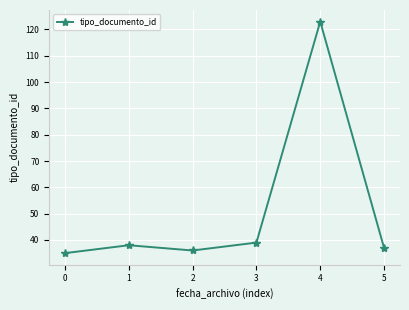

What is the difference between the maximum and minimum values?

88